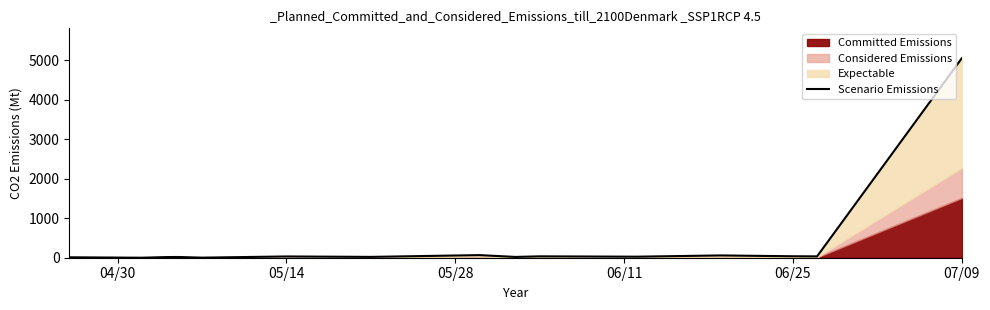

How many points are higher than both their immediate neighbors (excluding endpoints)?

5